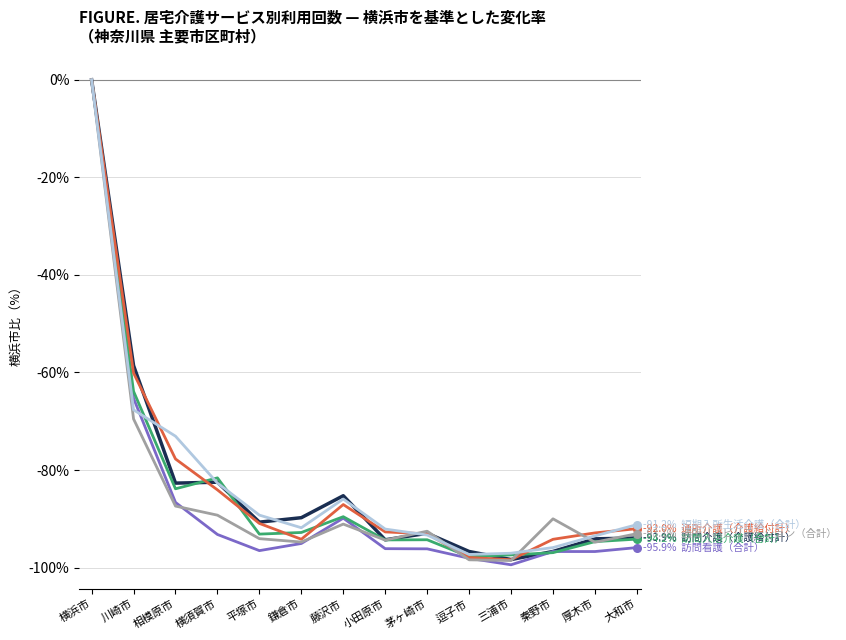

At which category is the sum across all series the highest?

横浜市